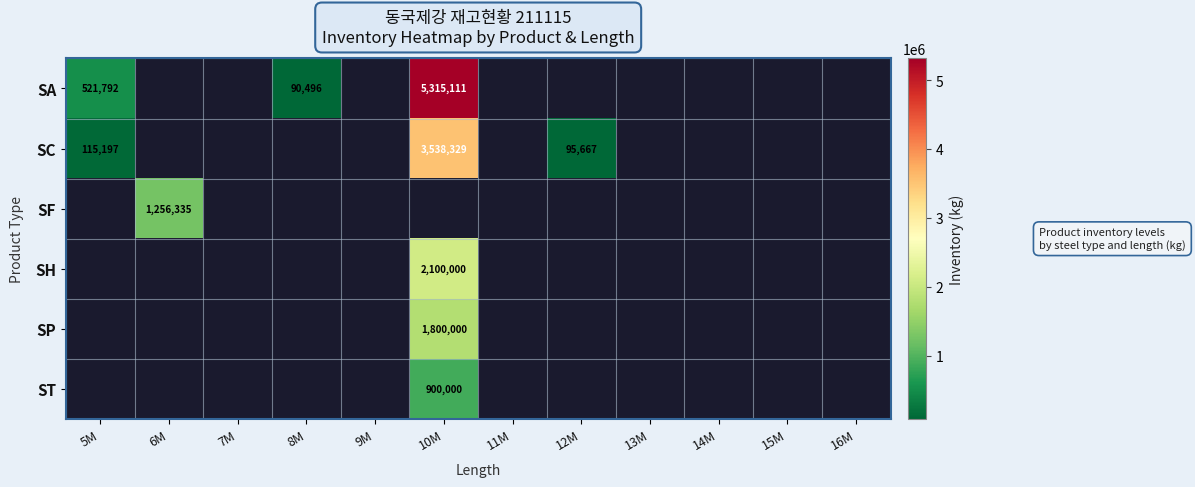

Which category has the highest value across all series?

10M